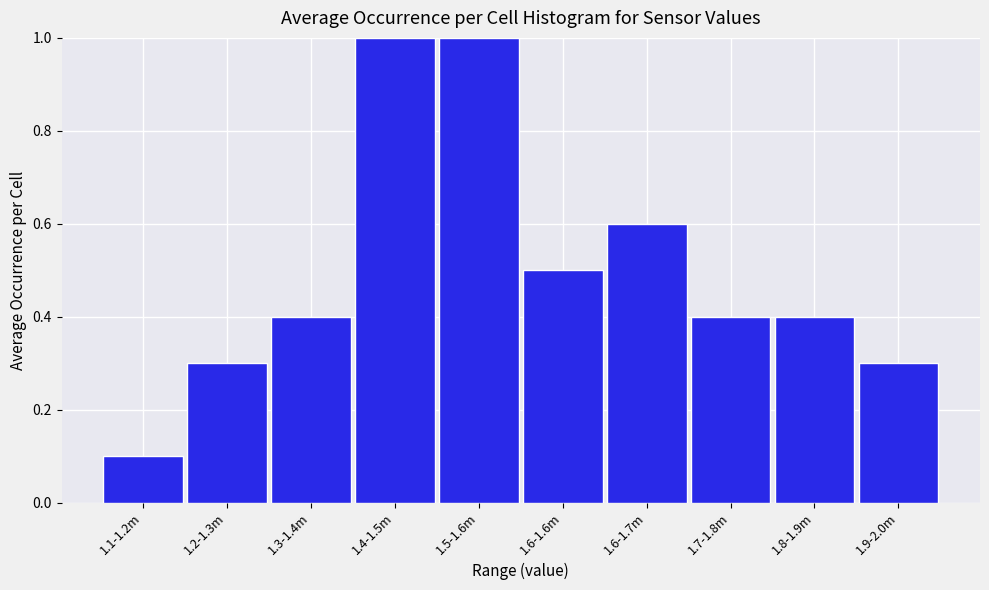

Reading left to right, extract all data points from this chart.

0.1	0.3	0.4	1.0	1.0	0.5	0.6	0.4	0.4	0.3